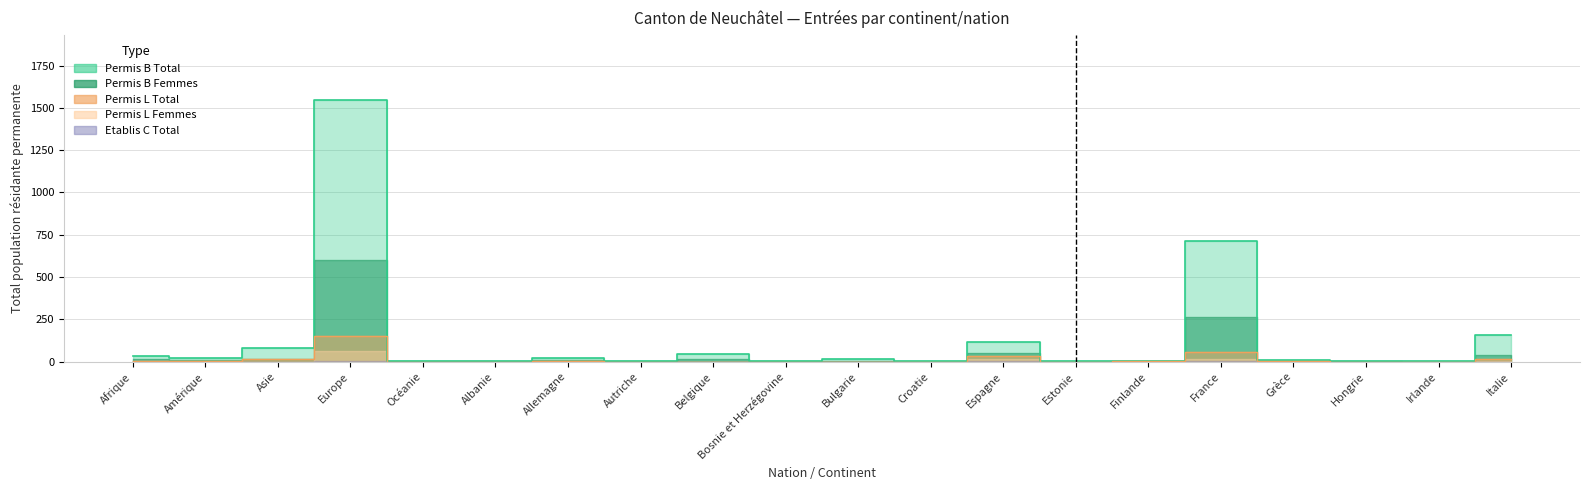

Is it true that Permis B Total equals 19 at Amérique?

True